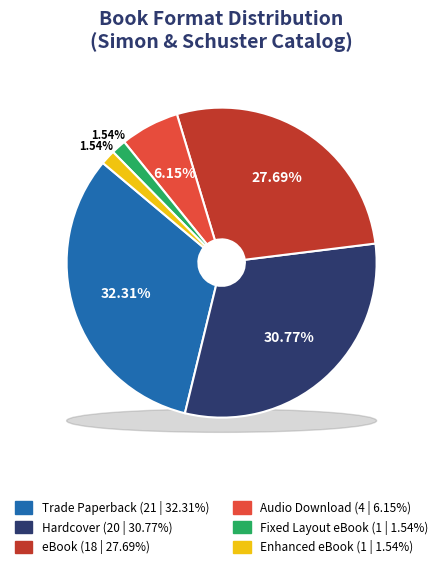

To the nearest percent, what is the difference between the eBook and Trade Paperback slice percentages?

5%